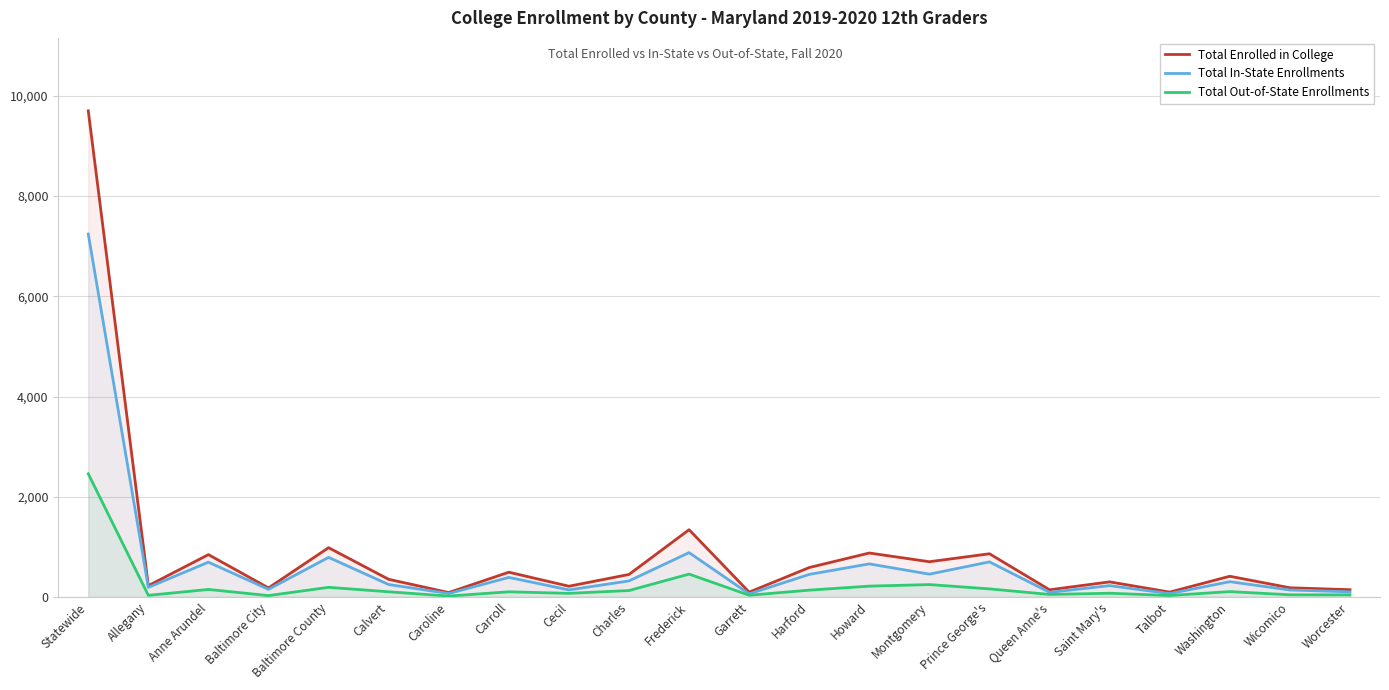

How many categories are shown in the chart?

22